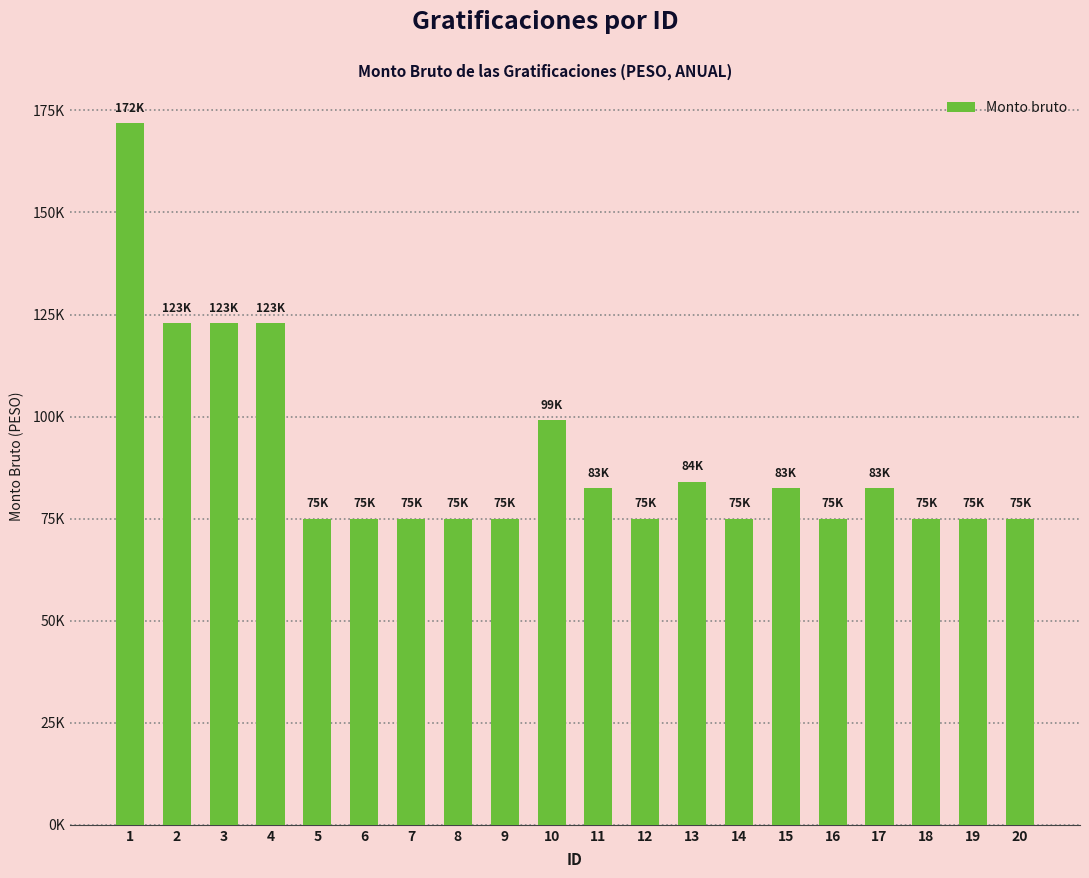

What value does the data have at 1?

171894.0